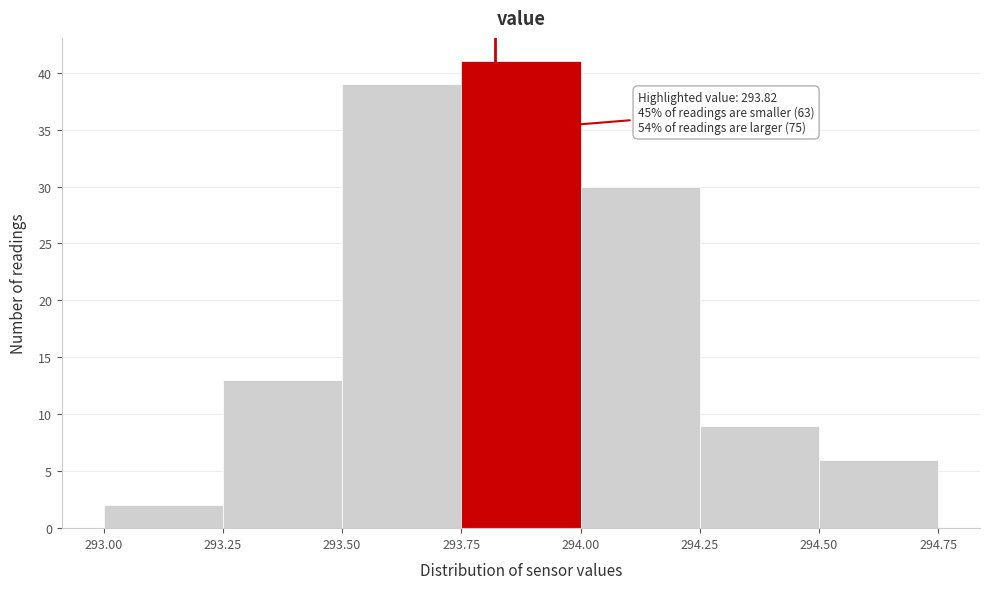

Which range on the x-axis has the tallest bar?

293.75 to 294.00